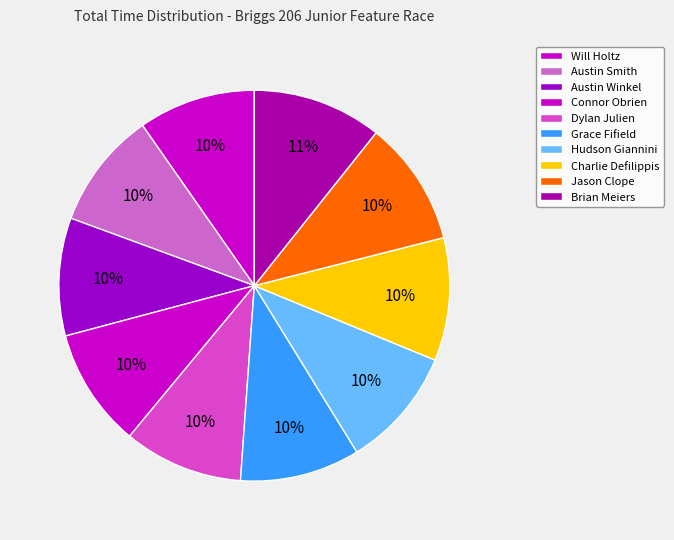

Count the number of slices in the pie.

10